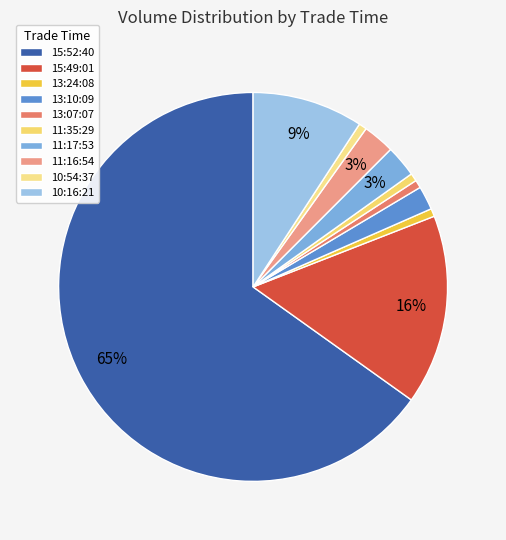

What is the total percentage of 15:49:01 and 13:24:08?

16.4%